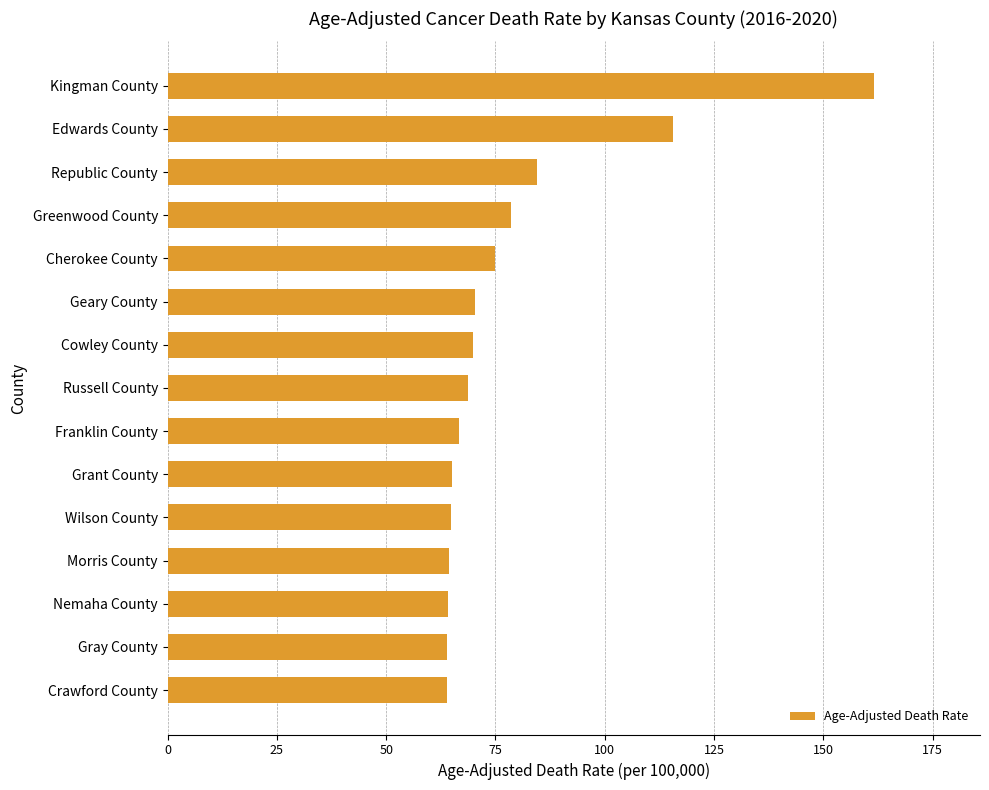

The value at Geary County is 70.4. True or false?

True